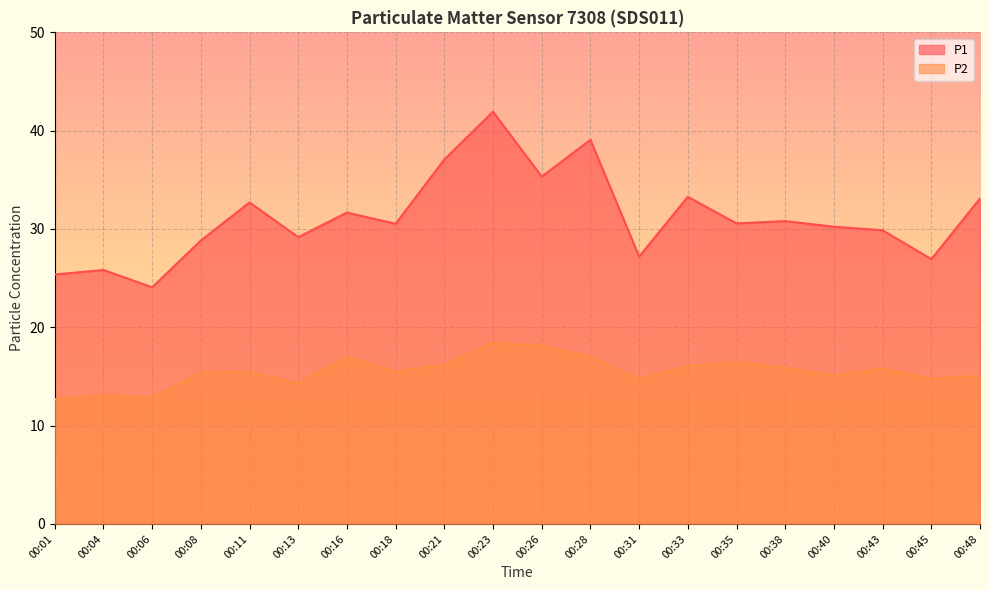

How many interior local peaks does the P1 series have?

7